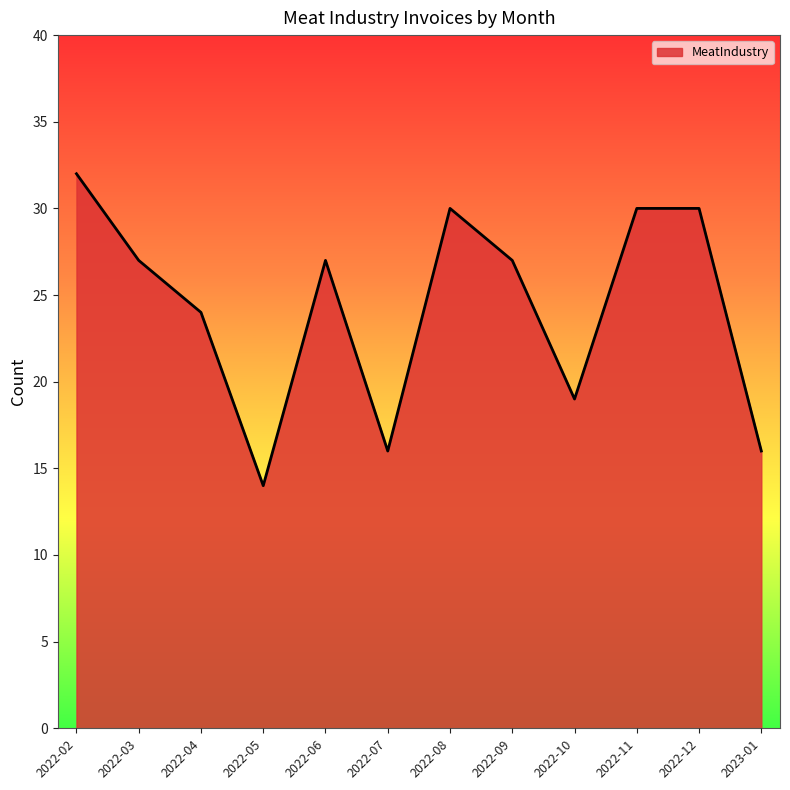

Reading right to left, extract all data points from this chart.

16	30	30	19	27	30	16	27	14	24	27	32